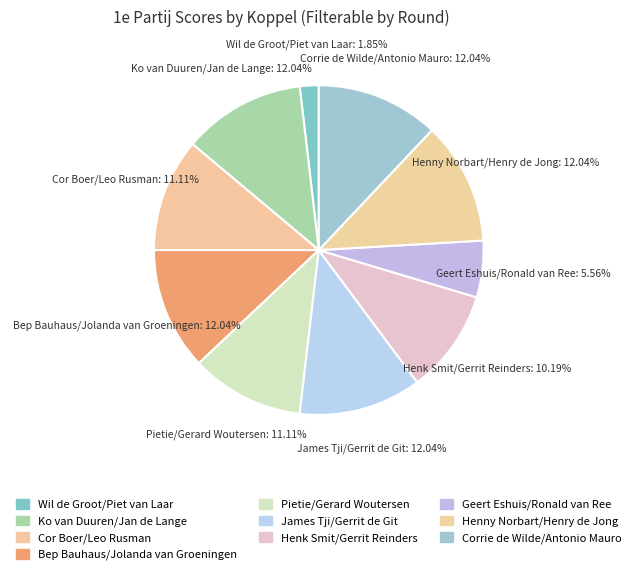

What portion of the pie excludes Henny Norbart/Henry de Jong?

88.0%